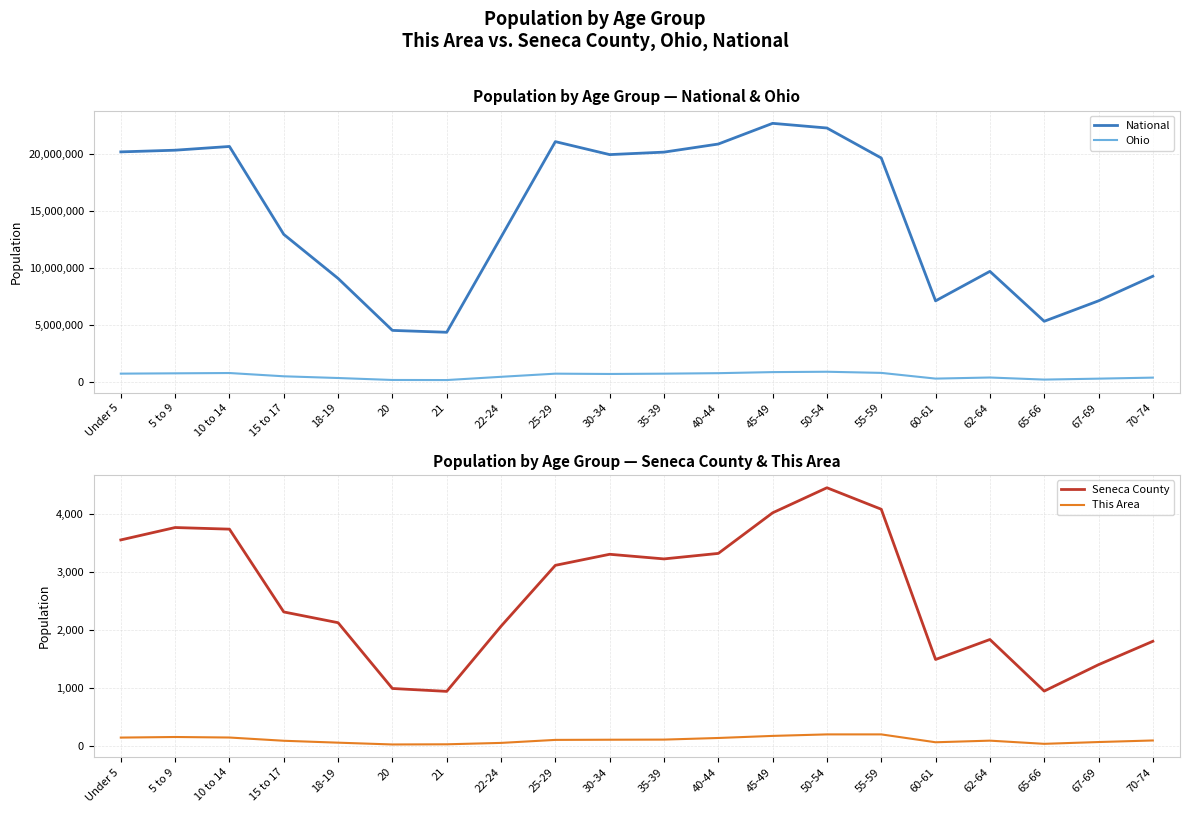

What is the difference between the maximum and second lowest values in the Seneca County series?

3512